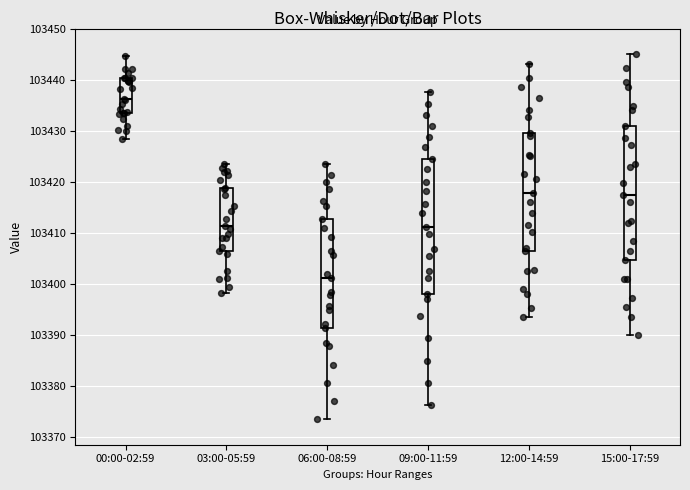

Which box's median line is the lowest?

06:00-08:59